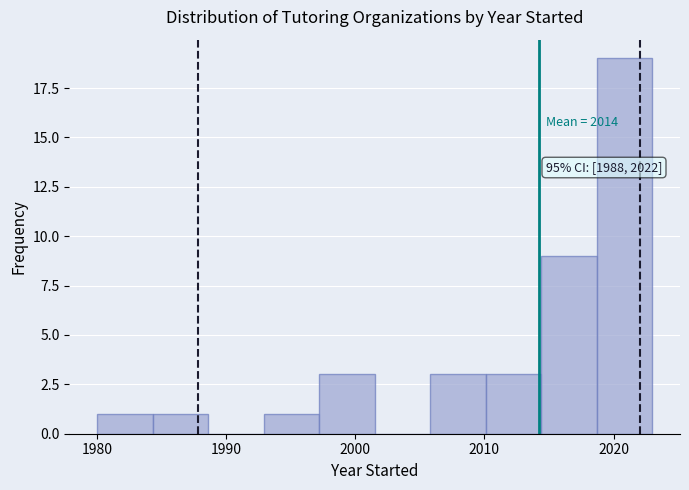

Over which range of the x-axis is the bar tallest?

2018.7 to 2023.0